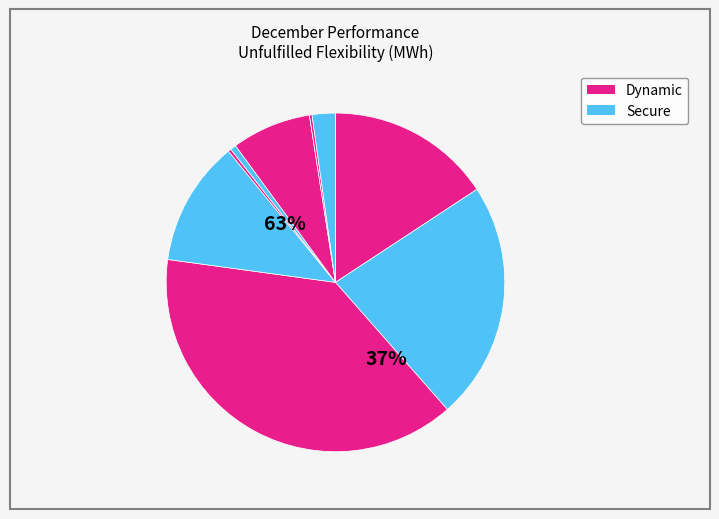

To the nearest percent, what is the combined percentage of Exeter and Mantle Lane?

23%